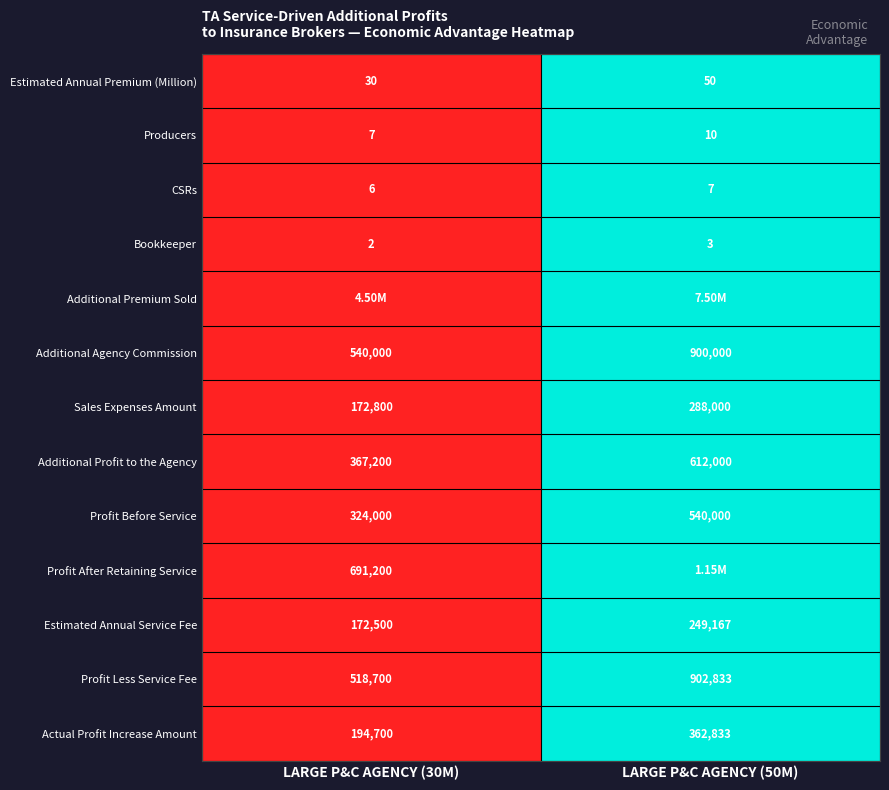

Count the number of data series in this chart.

13